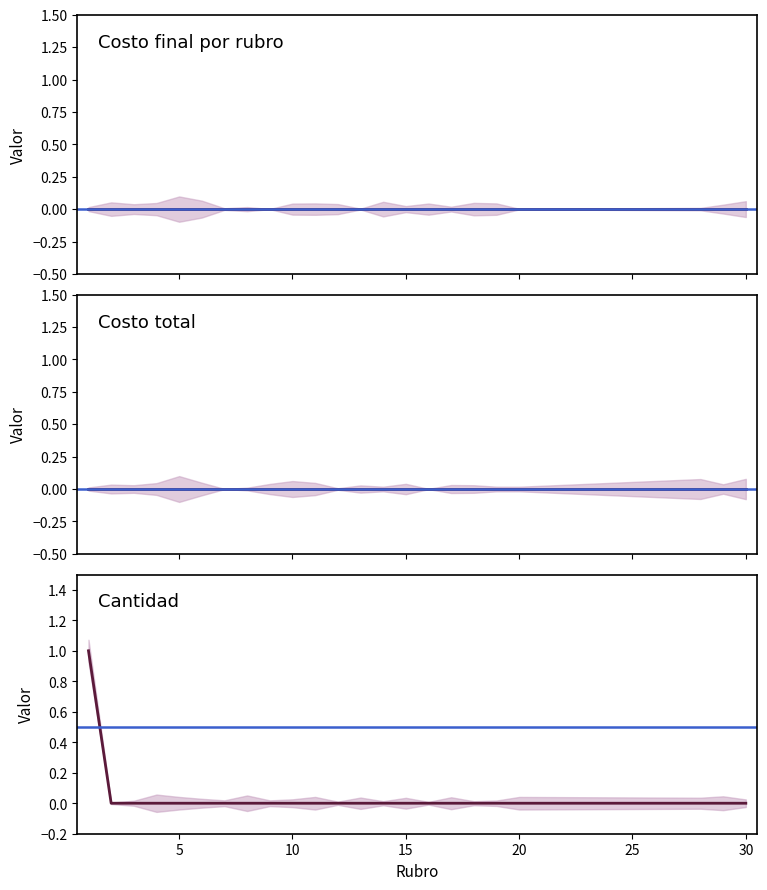

At which category does the chart reach its minimum across all series?

1